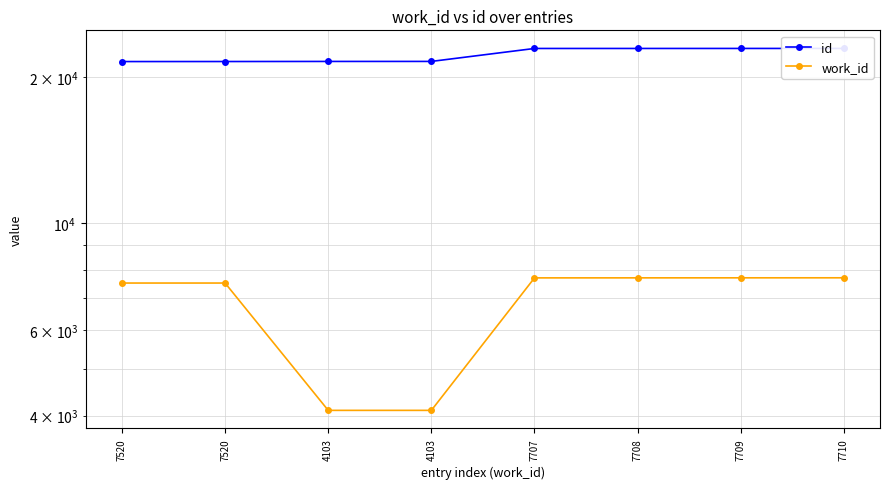

Reading left to right, transcribe all the data shown in this chart.

id: 7520=21574	7520=21578	4103=21587	4103=21589	7707=22961	7708=22962	7709=22964	7710=22965
work_id: 7520=7520	7520=7520	4103=4103	4103=4103	7707=7707	7708=7708	7709=7709	7710=7710